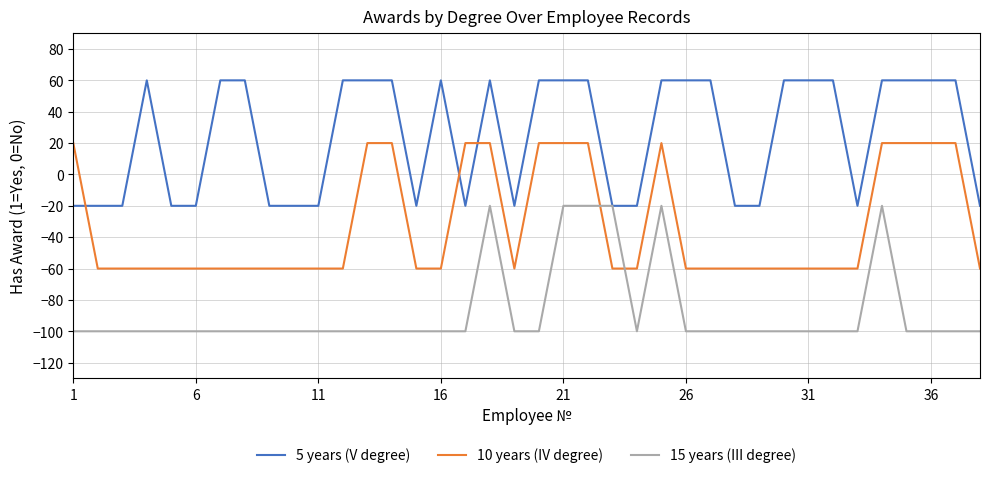

Which series has the largest total across all categories?

5 years (V degree)